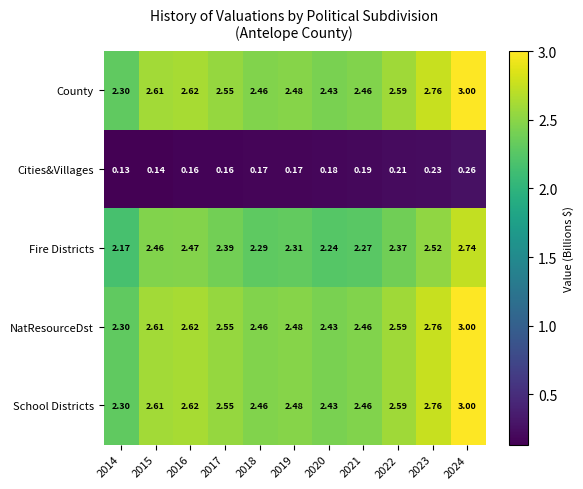

Between 2015 and 2016, which series saw the biggest shift?

Cities&Villages